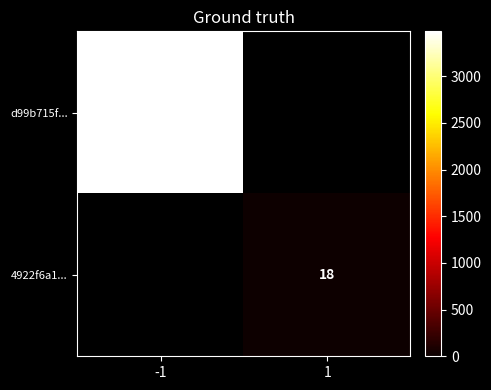

Which has a higher value, 1 or -1?

-1